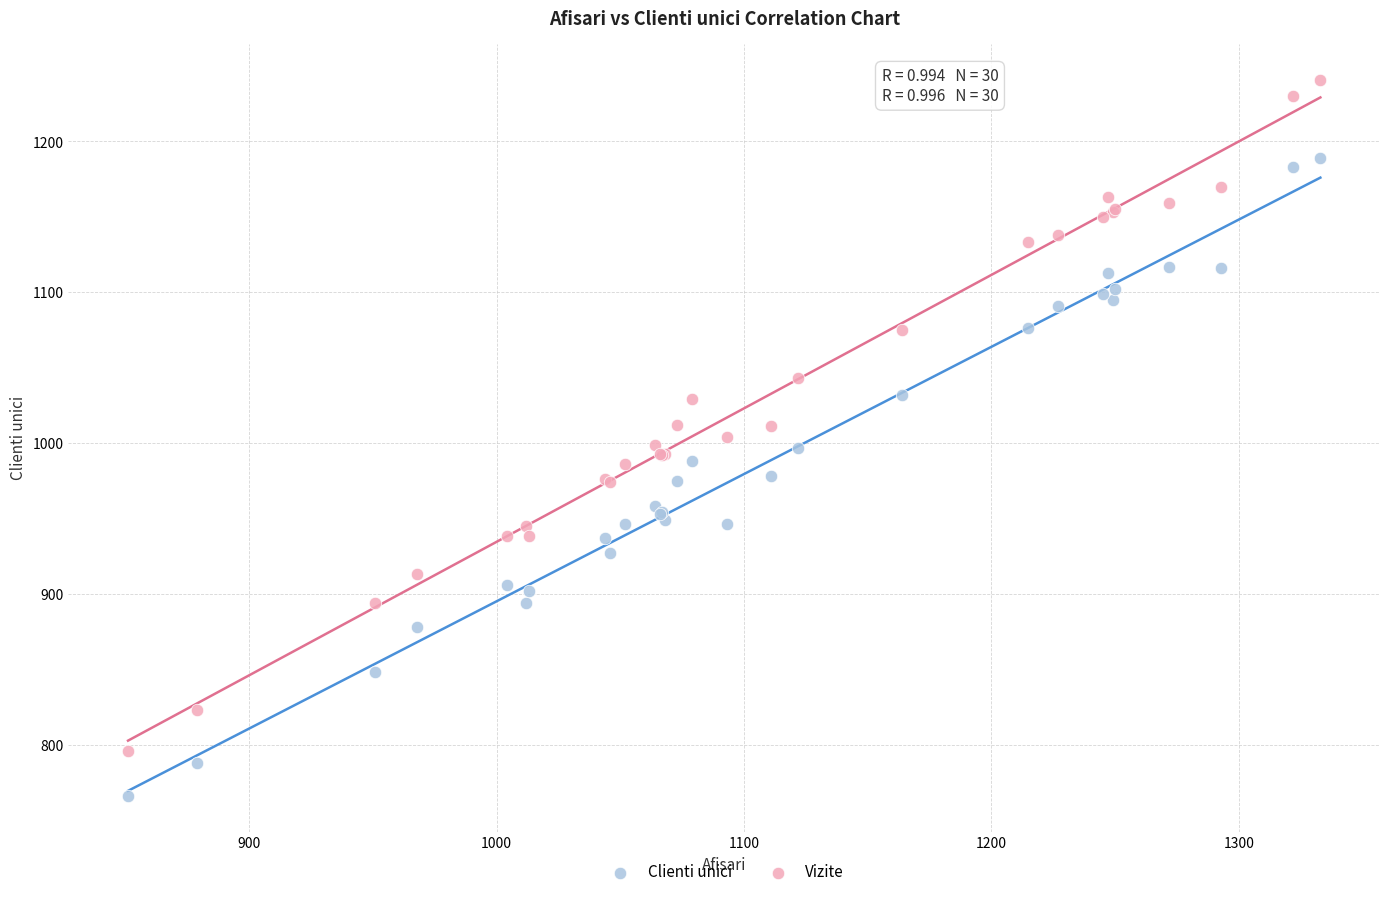

Which series has the widest spread of Y values?

Vizite